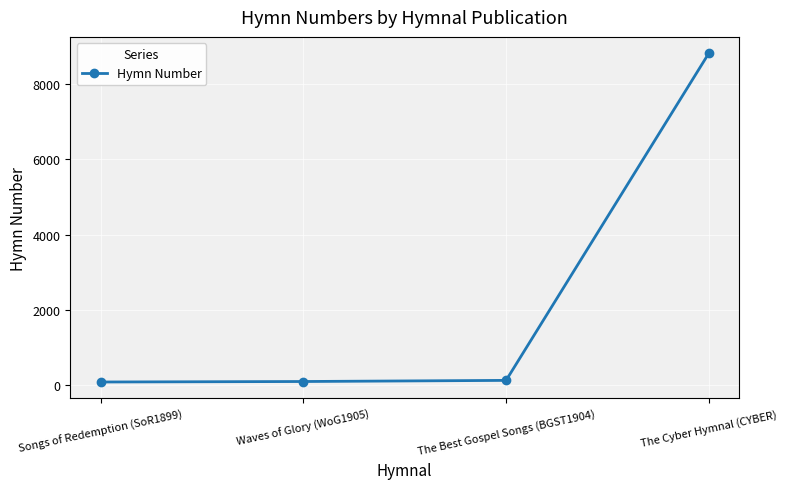

What is the label of the 4th point from the right?

Songs of Redemption (SoR1899)